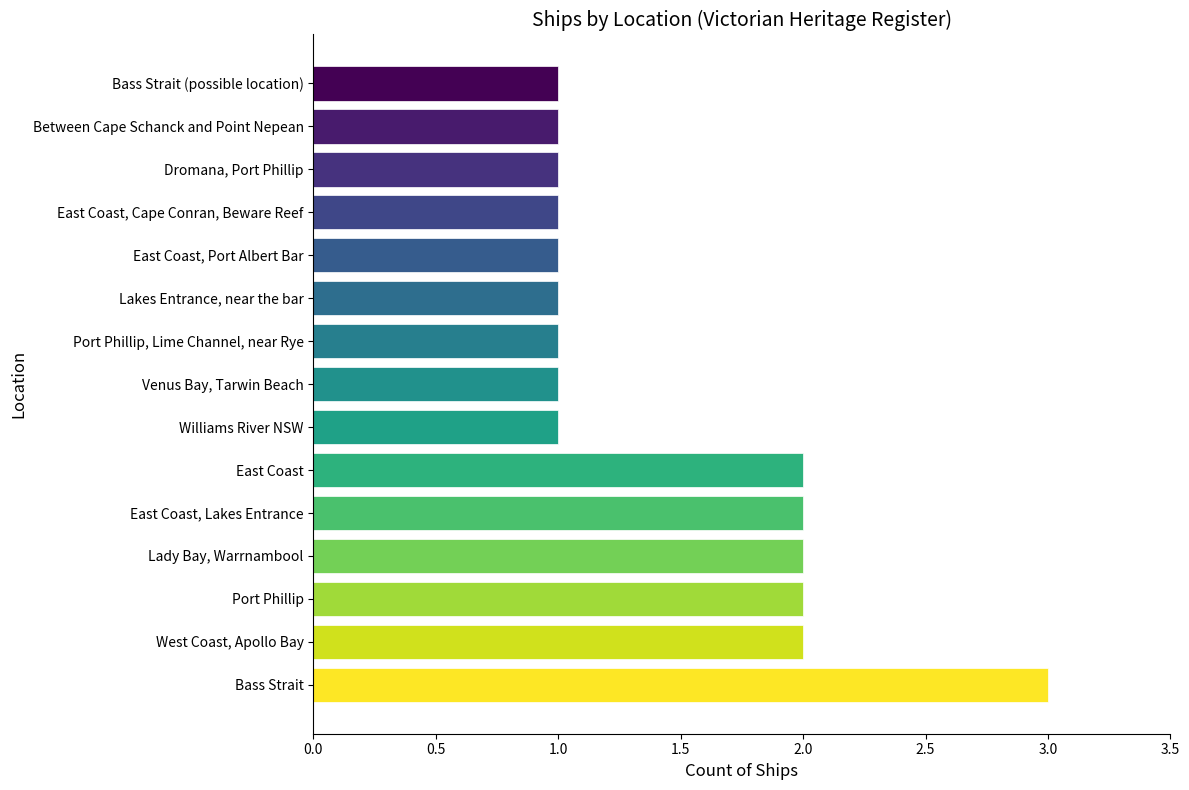

True or false: the data shows 2 at Port Phillip, Lime Channel, near Rye.

False